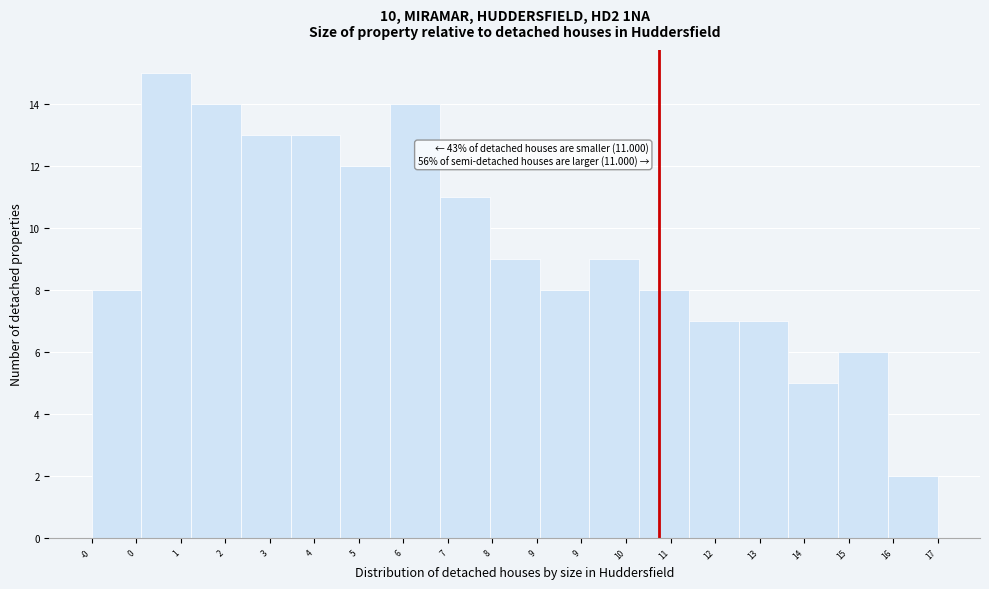

Reading left to right, extract all data points from this chart.

8	15	14	13	13	12	14	11	9	8	9	8	7	7	5	6	2